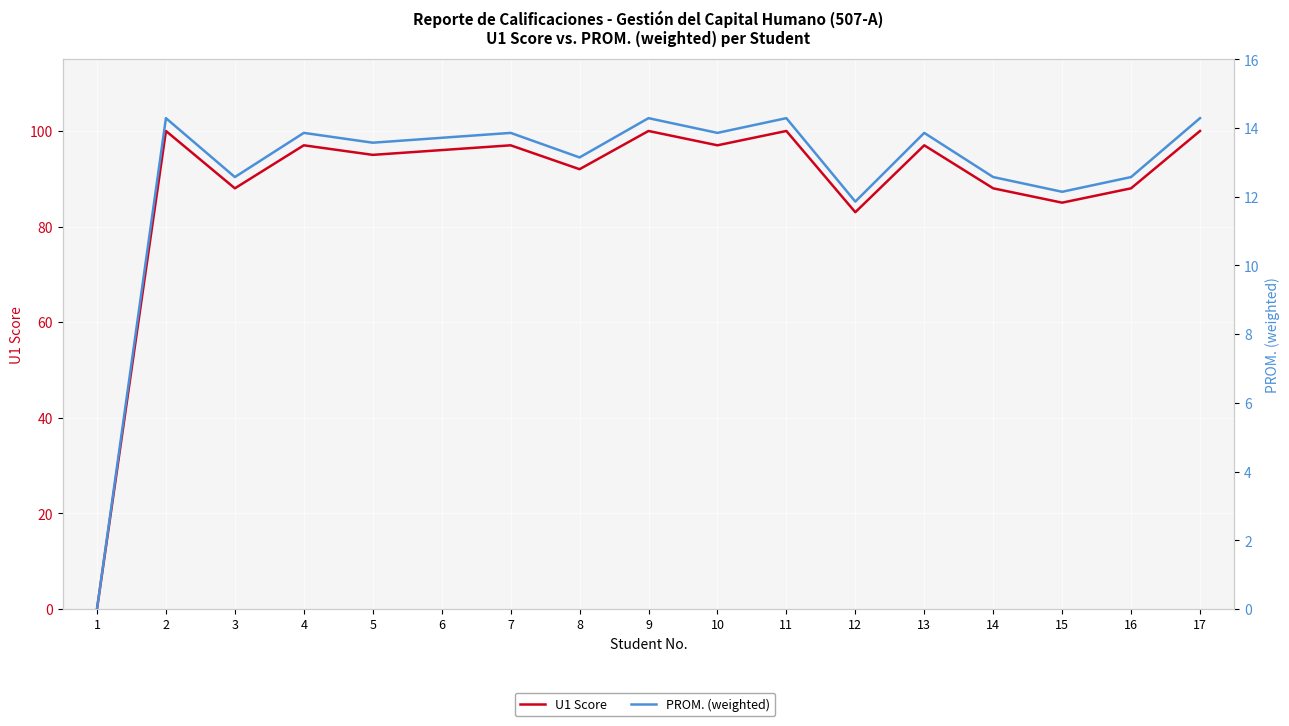

Is the value of PROM. (weighted) at 6 greater than the value of U1 Score at 7?

No